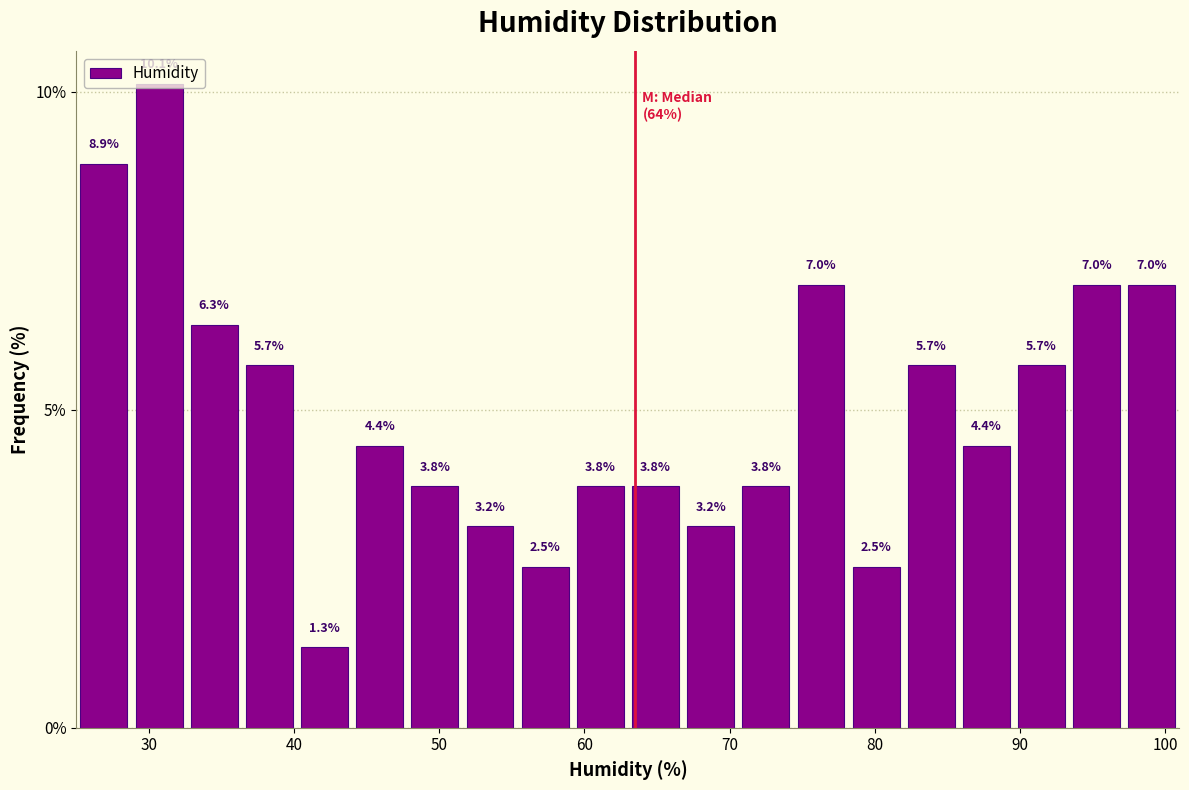

Read against the x-axis, roughly where is the centre of the tallest bar?

31